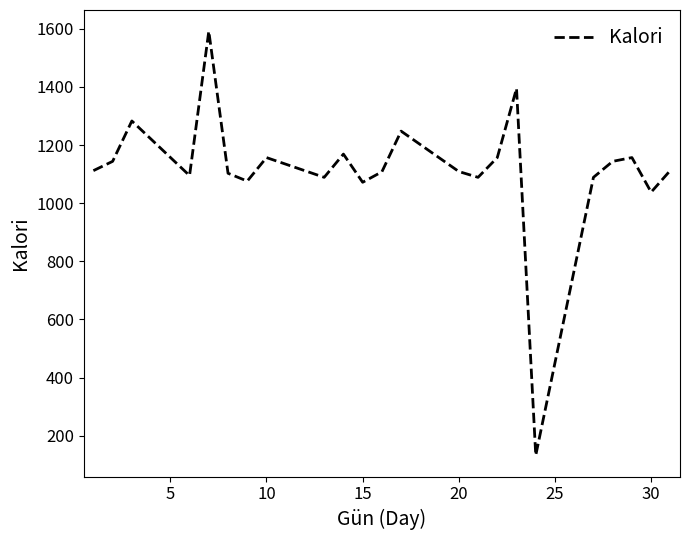

Does the chart have visible grid lines?

No